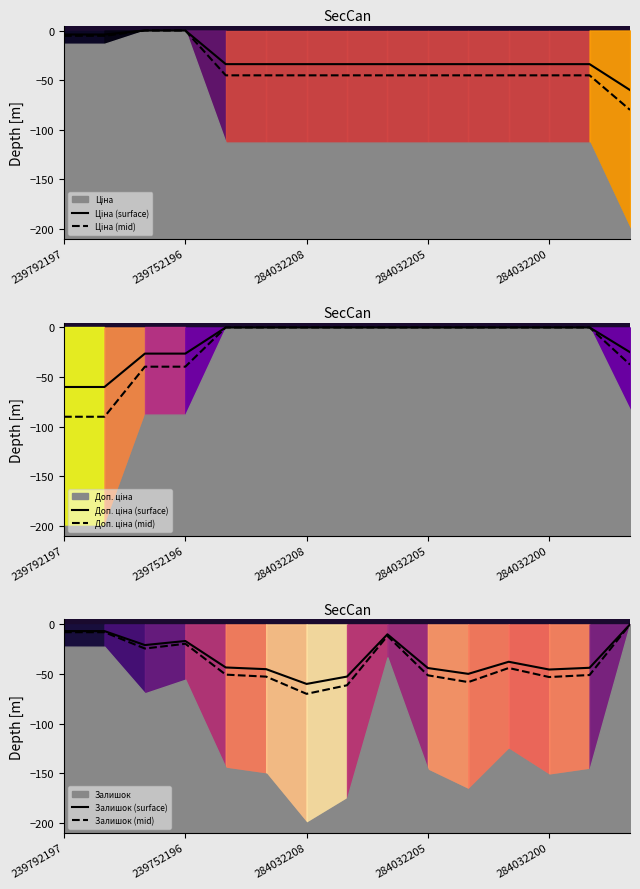

Does the chart have visible grid lines?

No